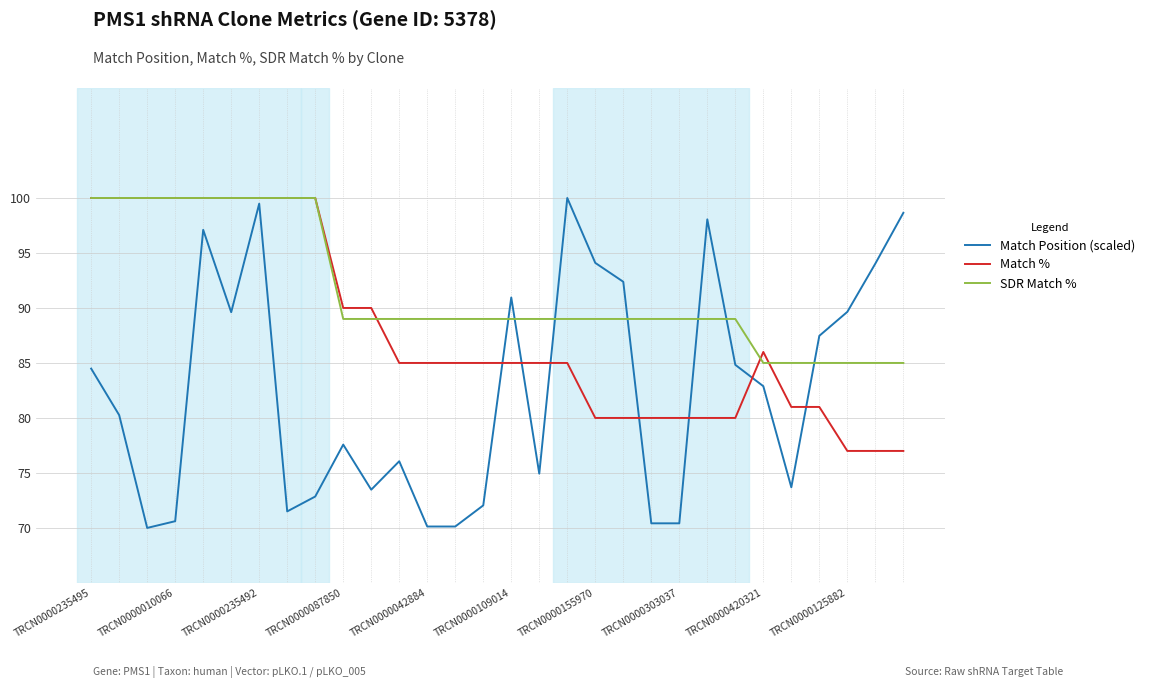

Which series has the largest range (max minus min)?

Match Position (scaled)